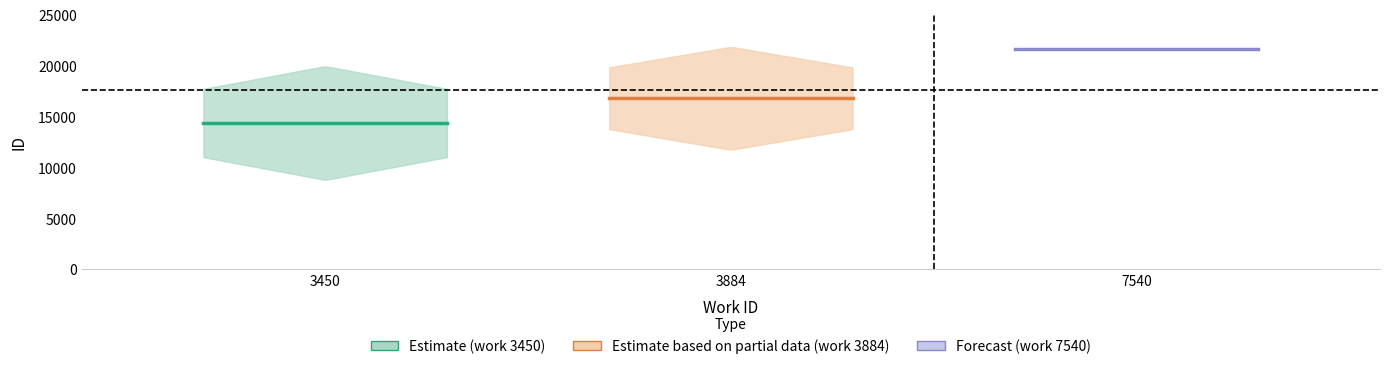

The work_id series shows 6788 at 3884. True or false?

False